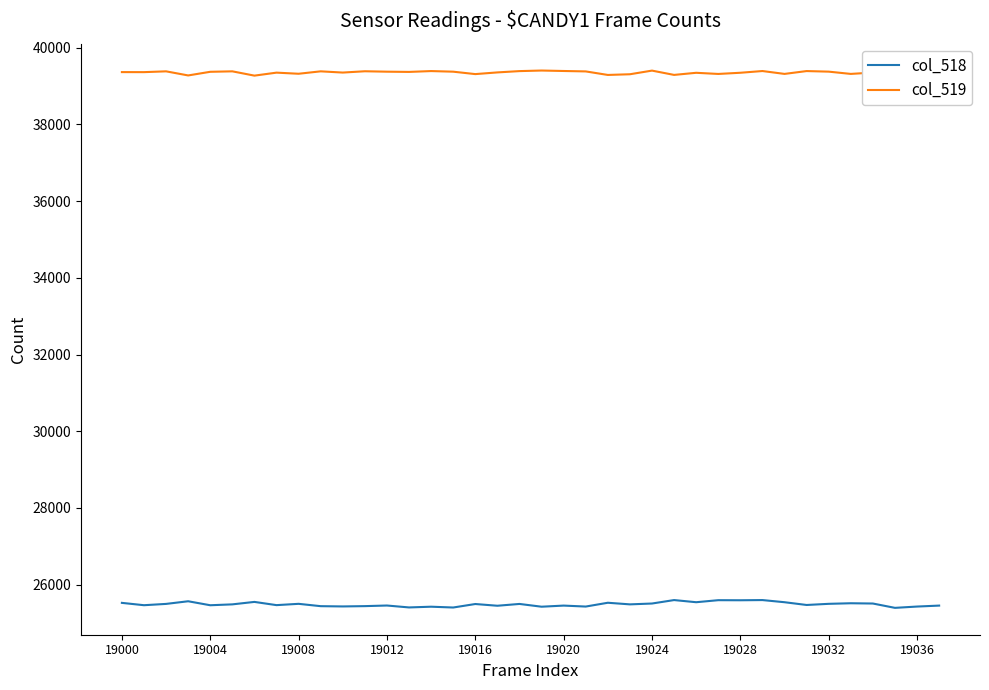

What is the greatest value displayed?

39404